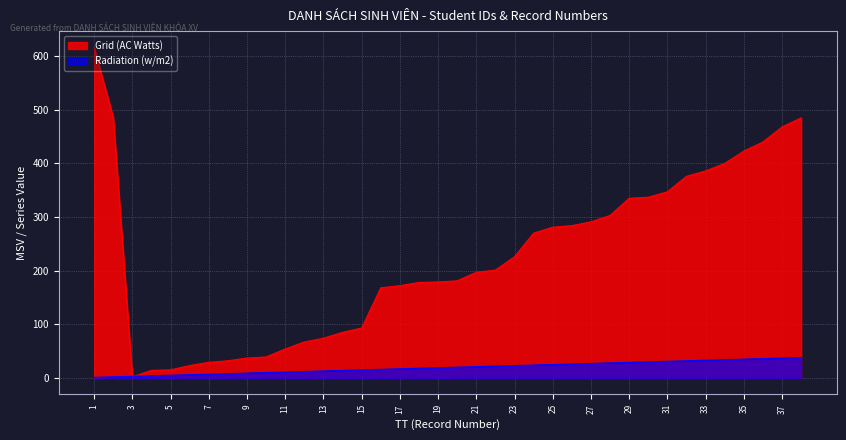

How many times do Grid (AC Watts) and Radiation (w/m2) cross each other?

2